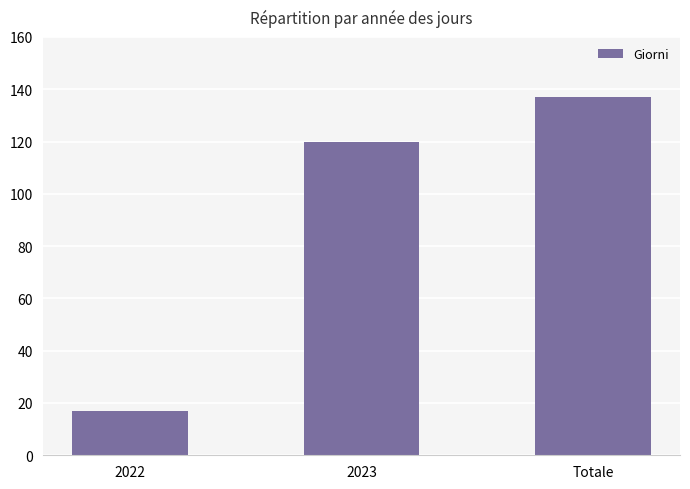

Reading left to right, extract all data points from this chart.

2022=17	2023=120	Totale=137